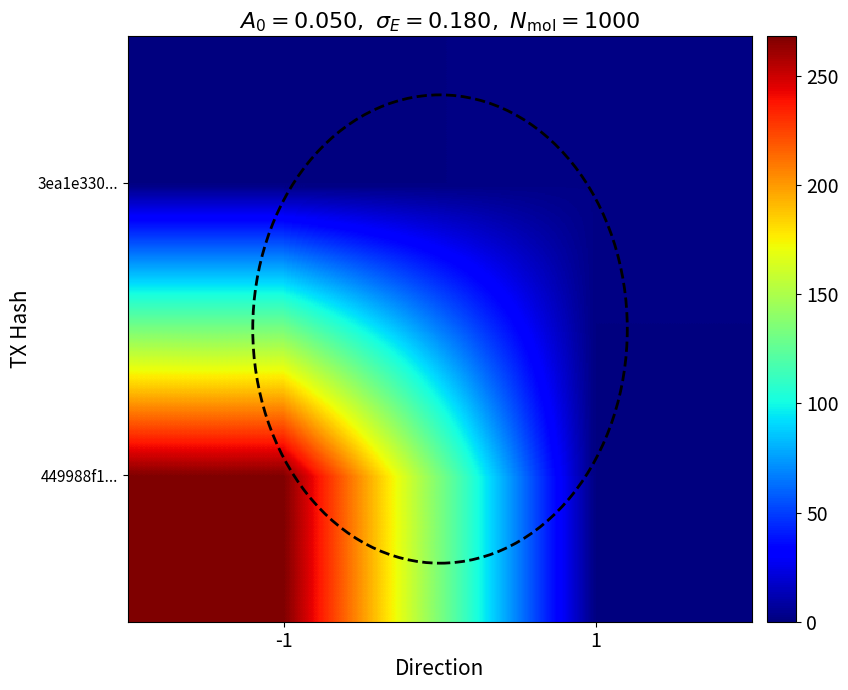

How many series are shown in this chart?

2